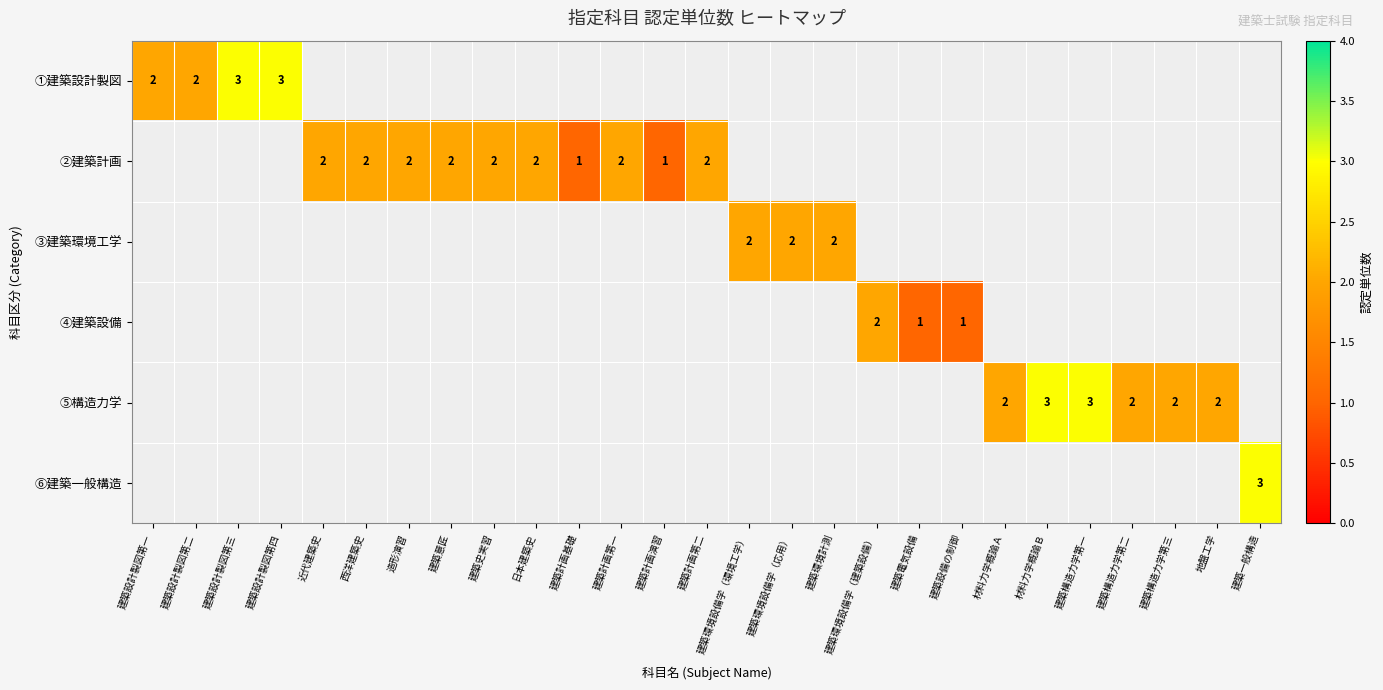

The value of ②建築計画 at 西洋建築史 is 3. True or false?

False